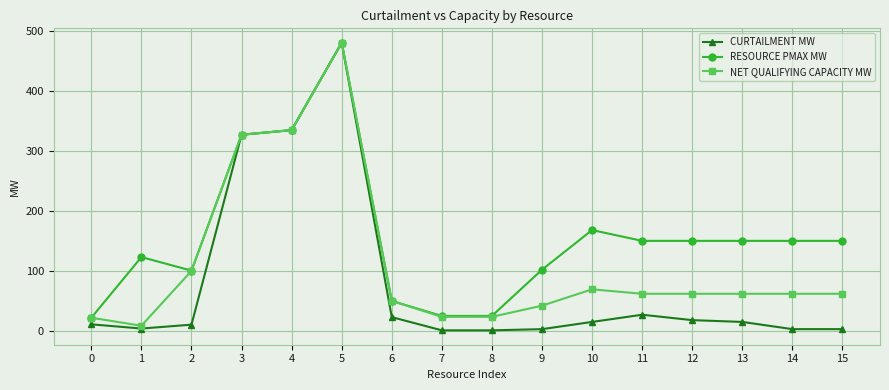

What is the difference between the CURTAILMENT MW values at 12 and 15?

15.0